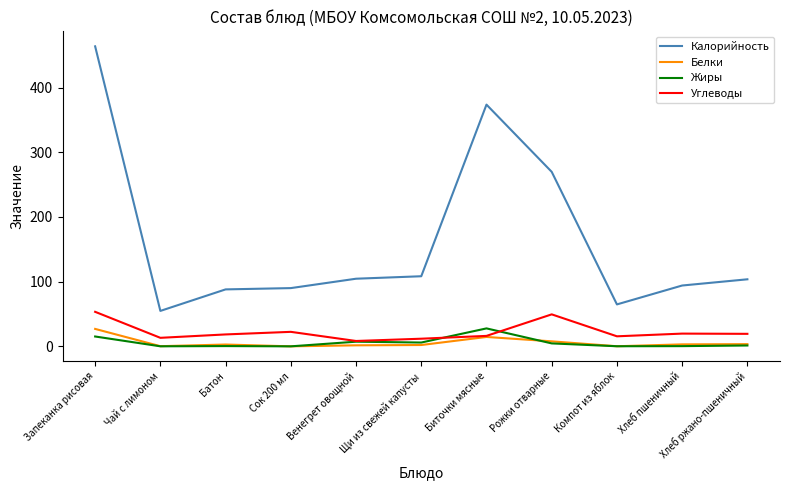

The value of Жиры at Биточки мясные is 27.7. True or false?

True